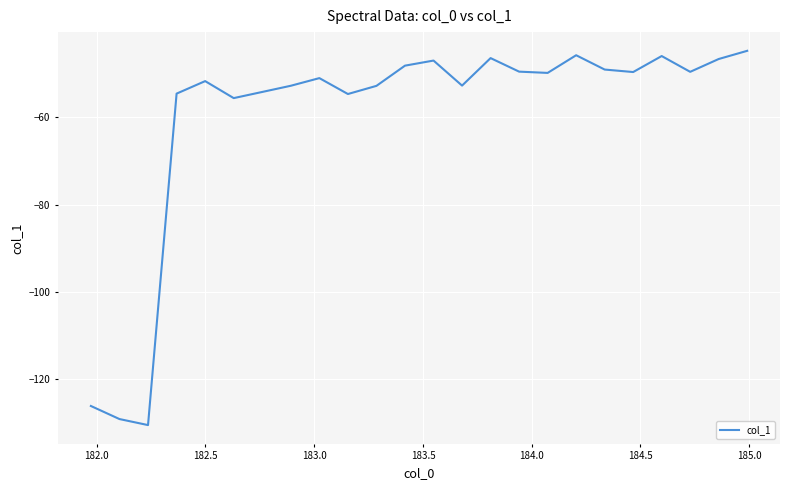

What is the minimum value shown in the chart?

-130.6